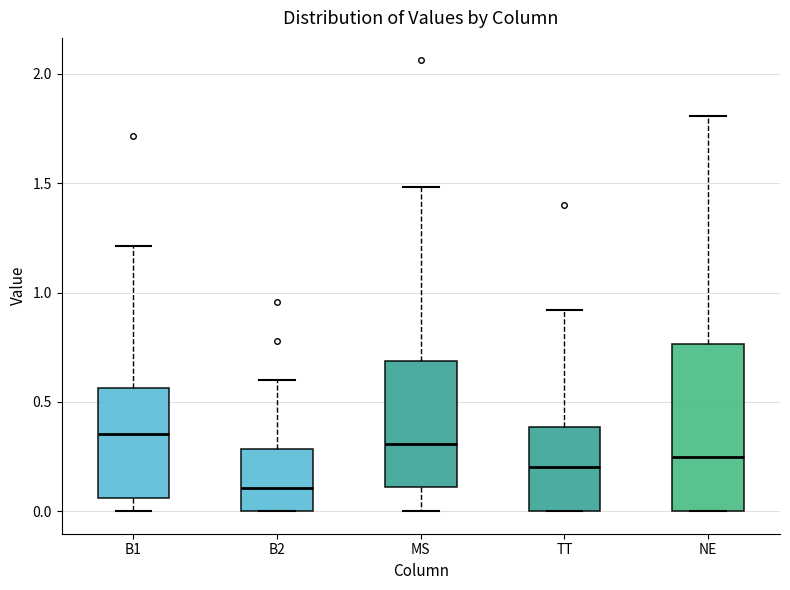

Where does the upper whisker of the box for NE end on the y-axis? The values are not printed on the chart, so give them approximately, as read against the axis.

1.80